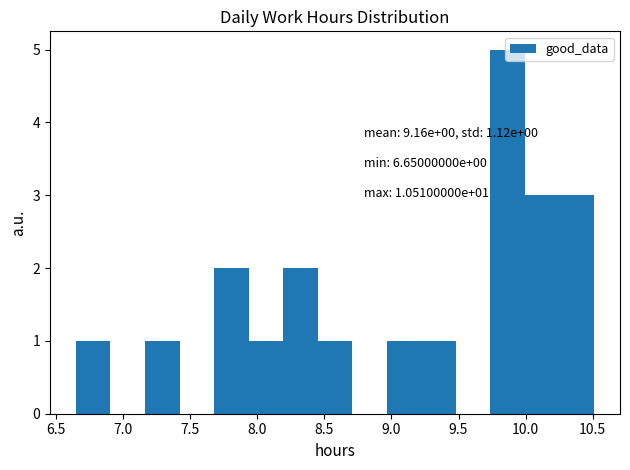

Which range on the x-axis has the tallest bar?

9.75 to 10.00